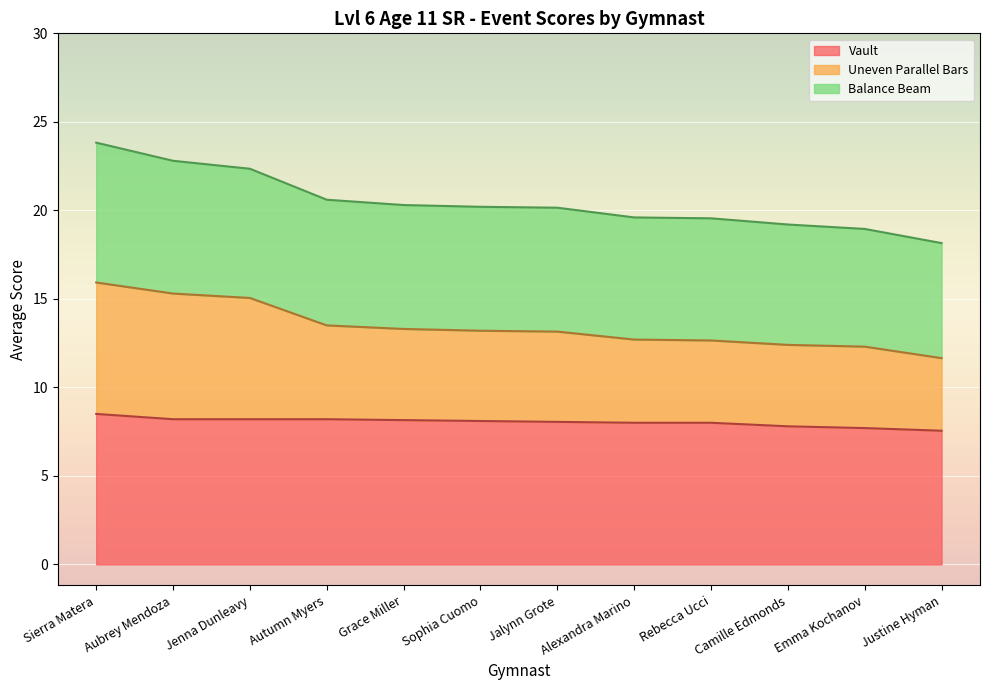

What is the difference between the highest and lowest values at Camille Edmonds?

11.4